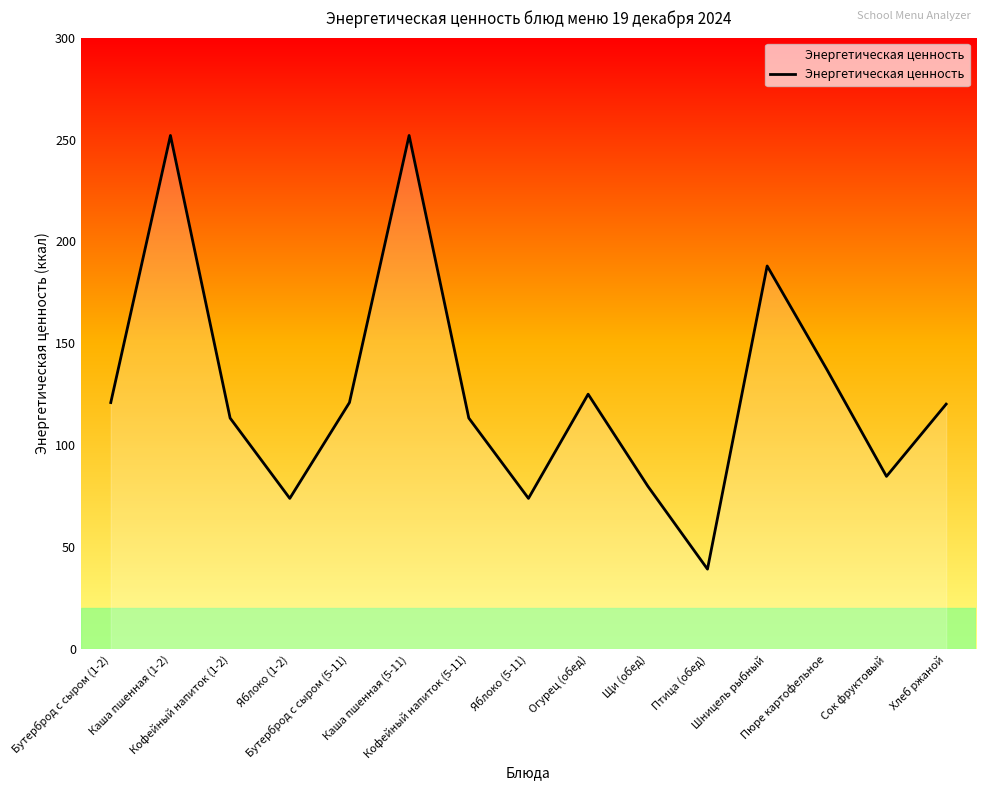

What is the change in value from Бутерброд с сыром (1-2) to Щи (обед)?

-41.0